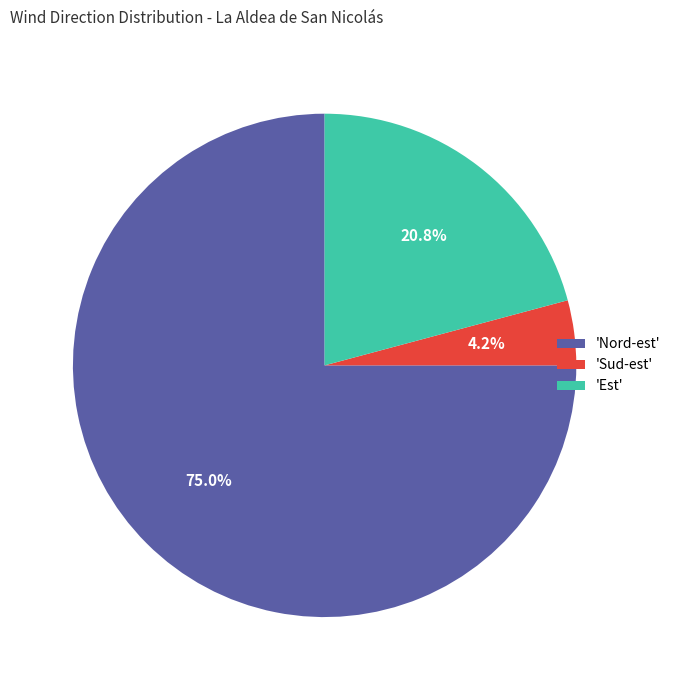

What portion of the pie excludes 'Nord-est'?

25.0%